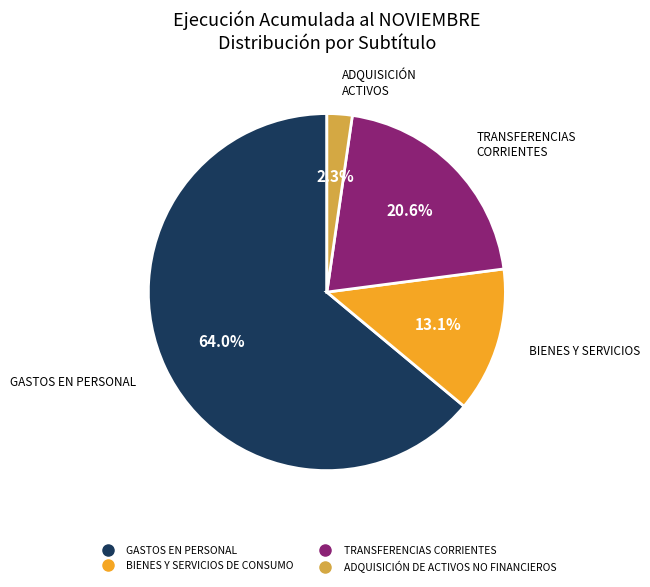

To the nearest percent, what is the average slice percentage?

25%